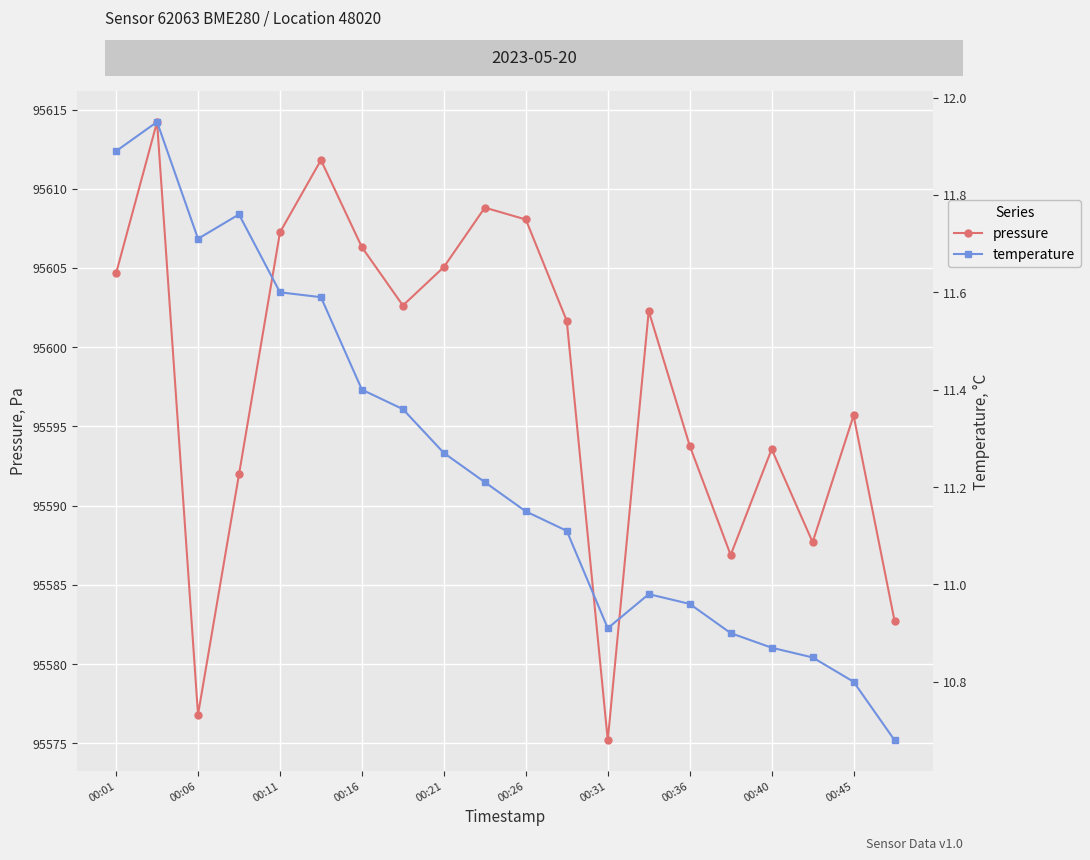

Is this an area chart (filled region under the line)?

No